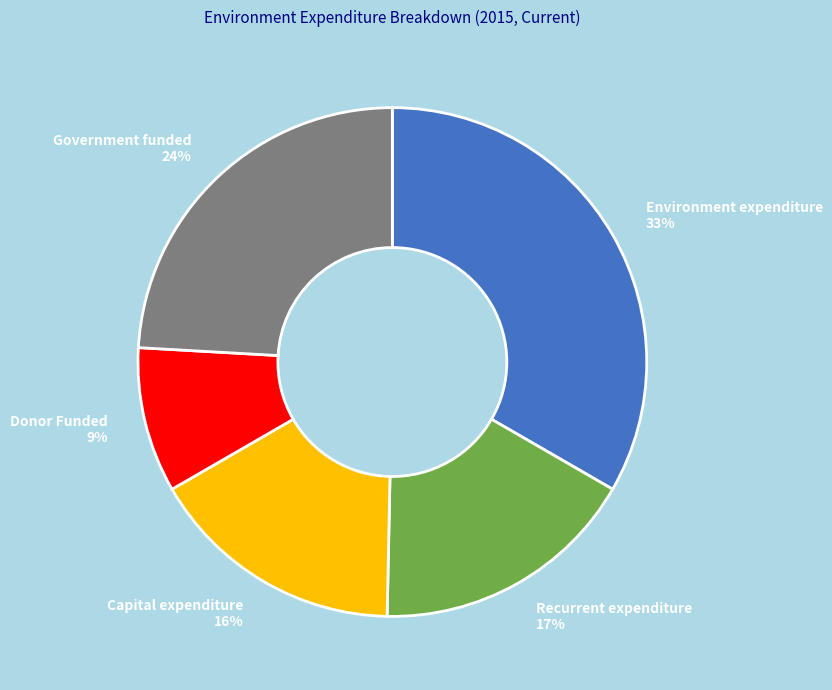

Is it true that Recurrent expenditure is 5% of the pie?

False